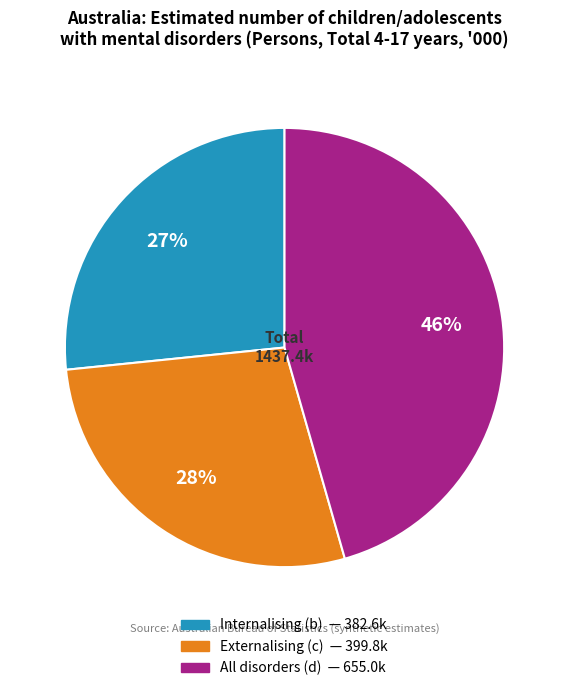

Which slice is the smallest?

Internalising (b)